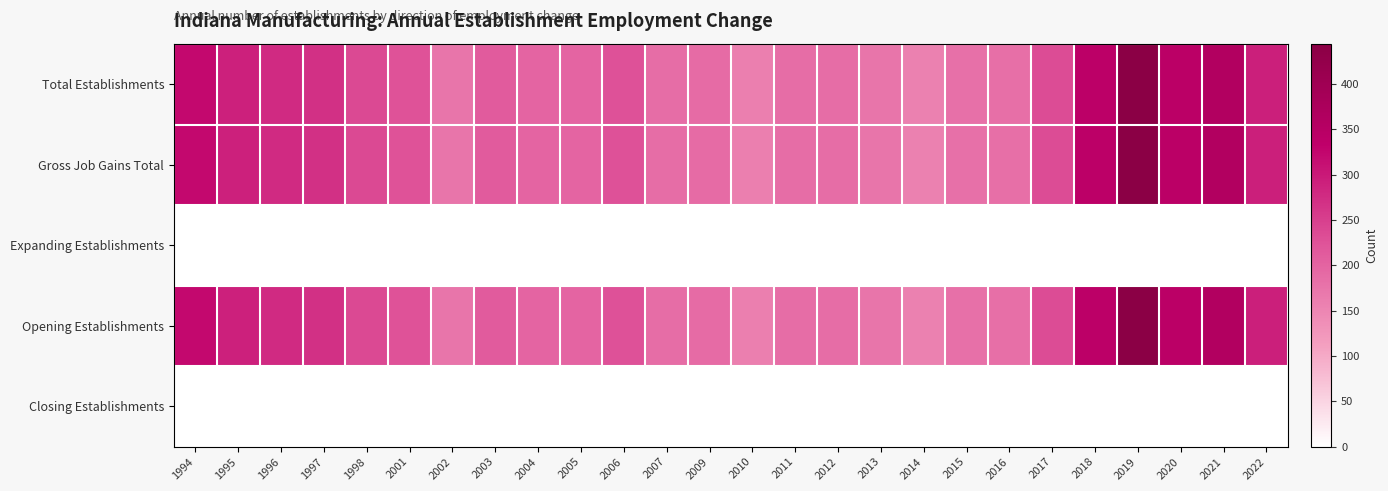

How many categories are shown in the chart?

26